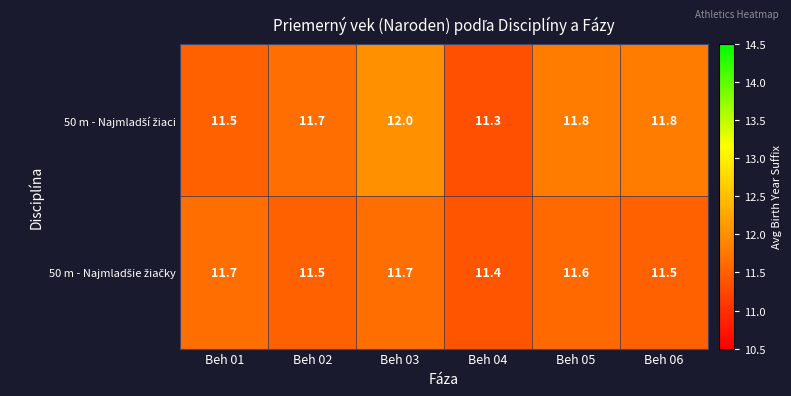

Count the number of data series in this chart.

2